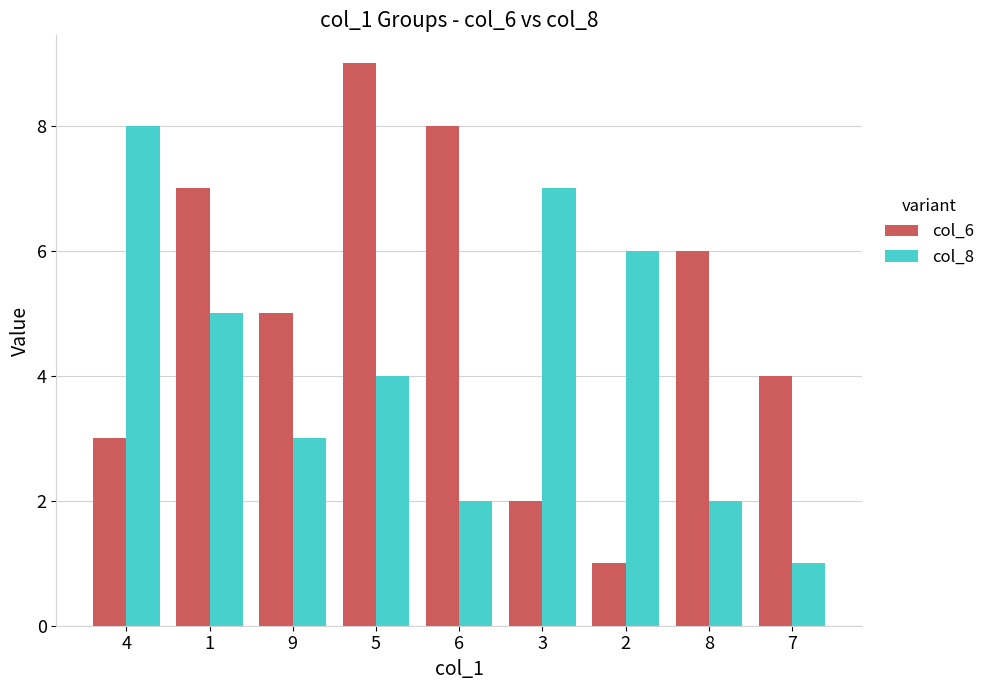

At which label is col_8 closest to 4?

5